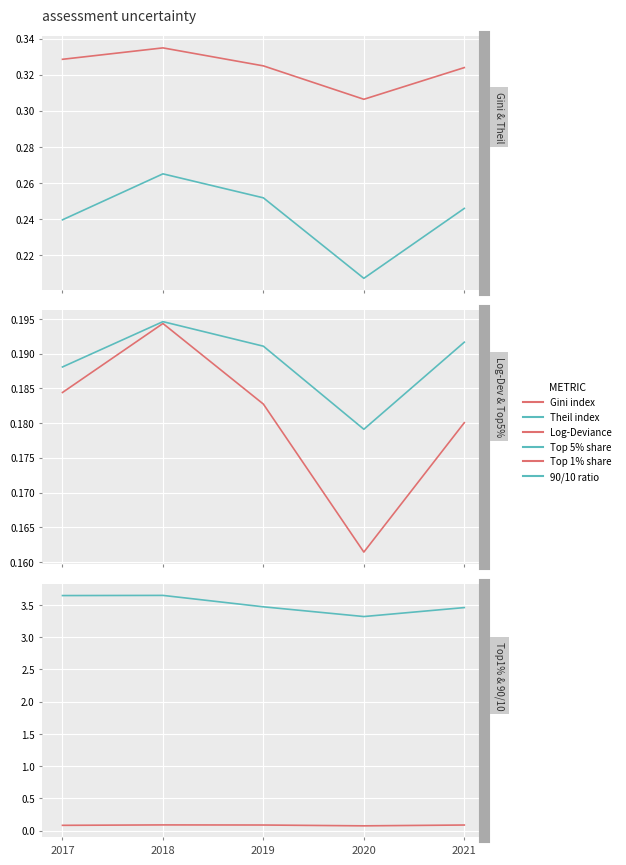

True or false: Log-Deviance has a value of 0.2 at 2018.

True